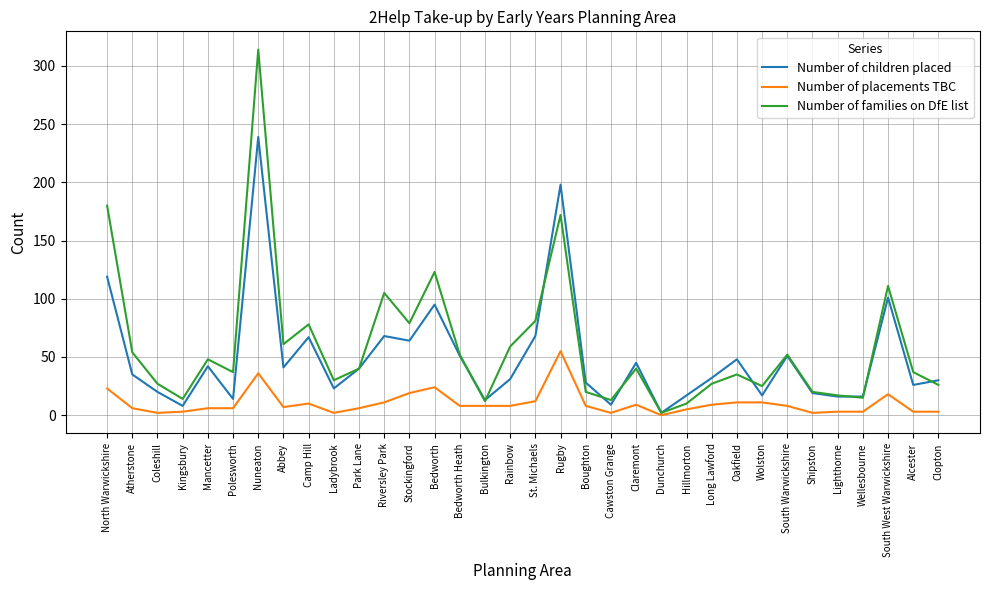

The value of Number of placements TBC at Camp Hill is 10. True or false?

True